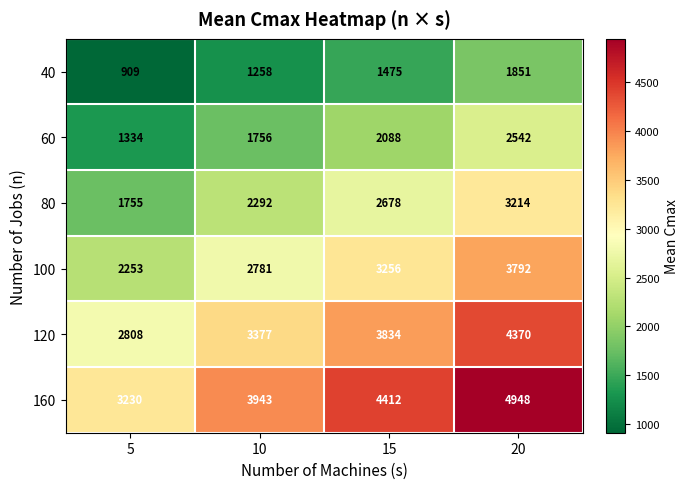

Which category has the highest value across all series?

20